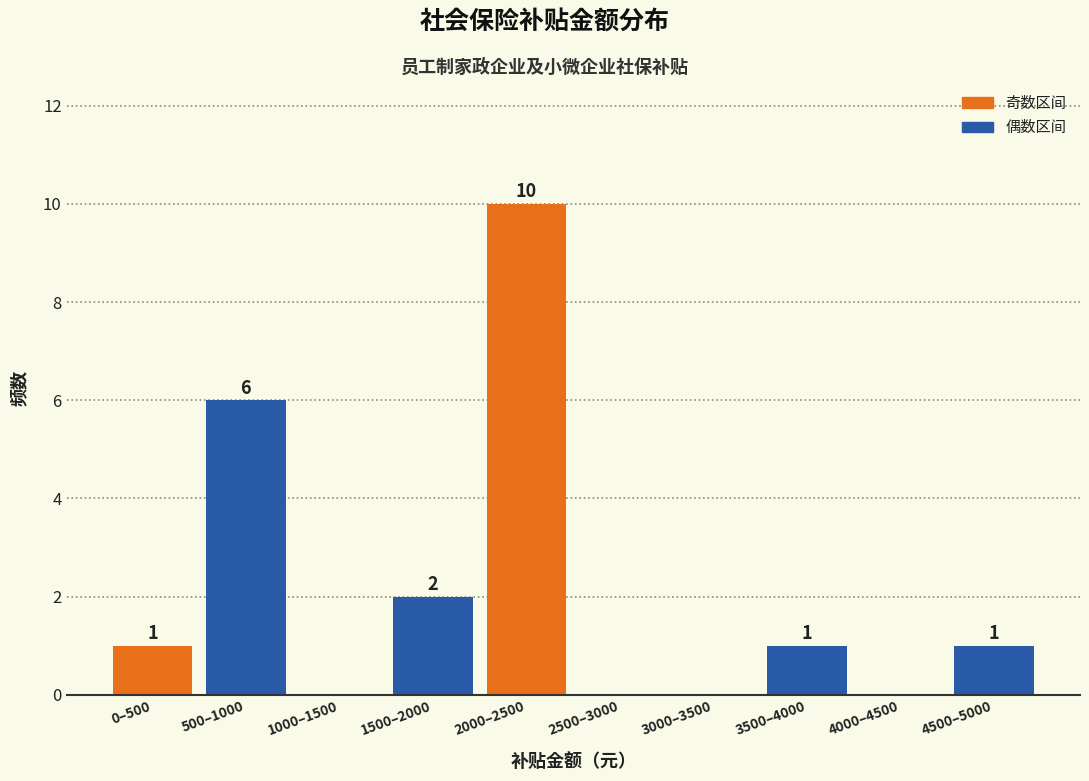

Reading right to left, list all the values displayed in this chart.

4500–5000=1	4000–4500=0	3500–4000=1	3000–3500=0	2500–3000=0	2000–2500=10	1500–2000=2	1000–1500=0	500–1000=6	0–500=1